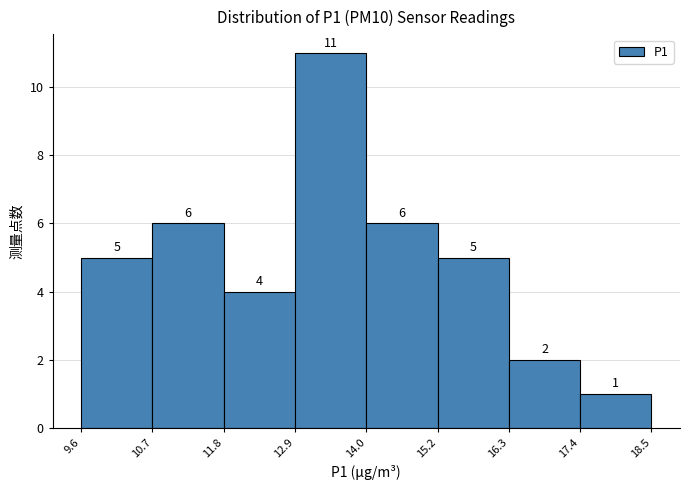

Reading left to right, list every bar in this chart as the range it spans on the x-axis followed by its height.

9.6 to 10.7: 5
10.7 to 11.8: 6
11.8 to 12.9: 4
12.9 to 14.0: 11
14.0 to 15.2: 6
15.2 to 16.3: 5
16.3 to 17.4: 2
17.4 to 18.5: 1